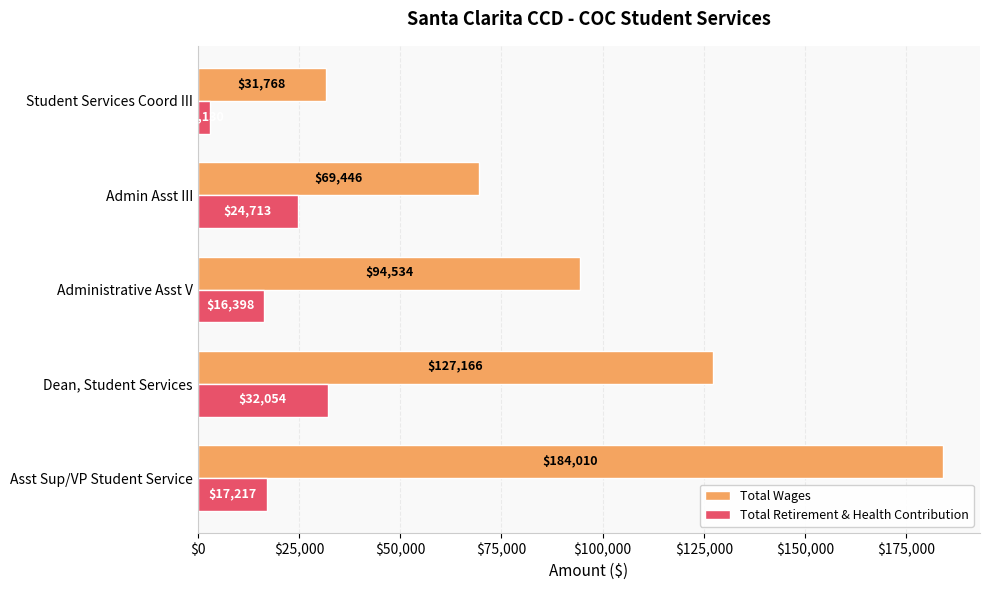

How many values in the Total Retirement & Health Contribution series are below 17217?

2